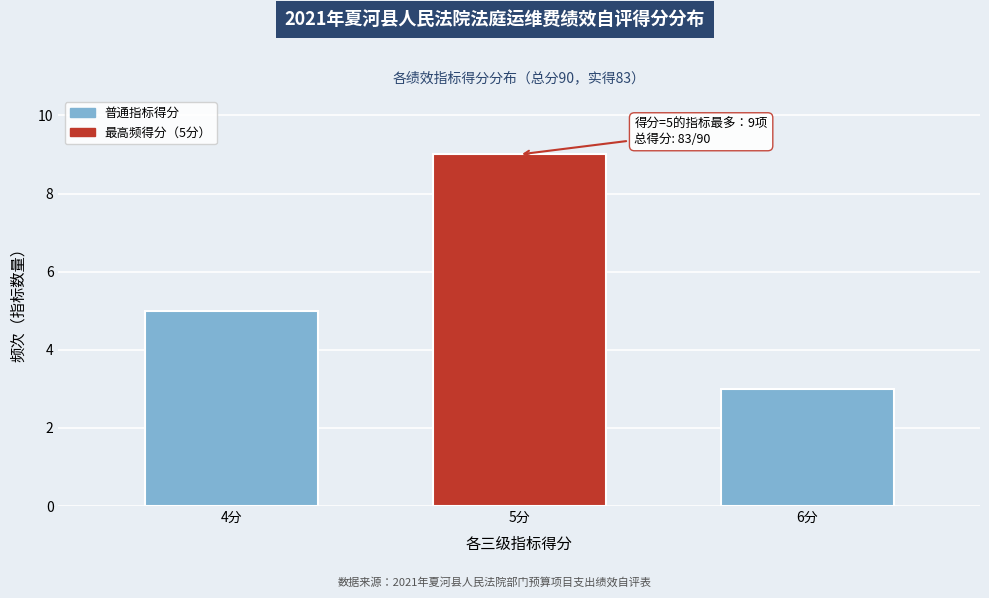

Reading left to right, extract all data points from this chart.

4分=5	5分=9	6分=3